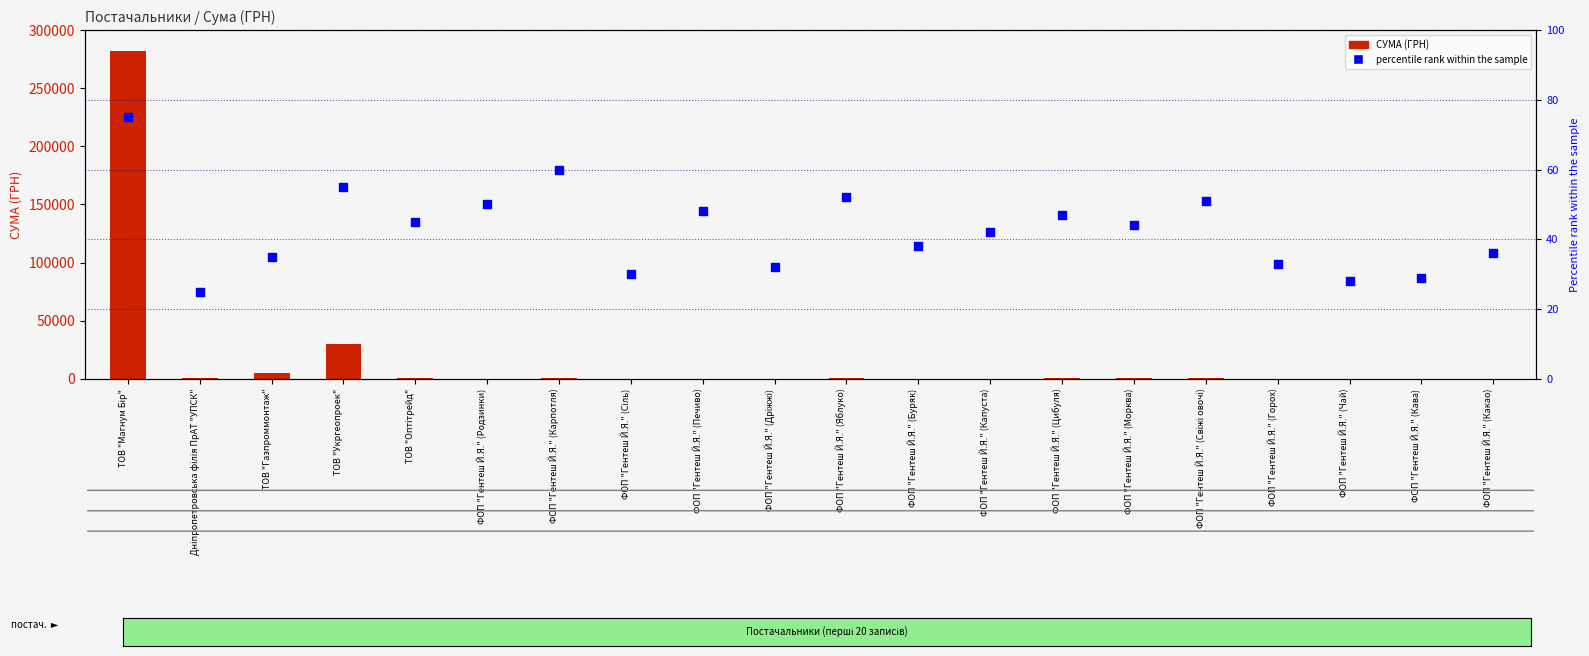

What is the total value across all series at ФОП "Гентеш Й.Я." (Горох)?

79.0